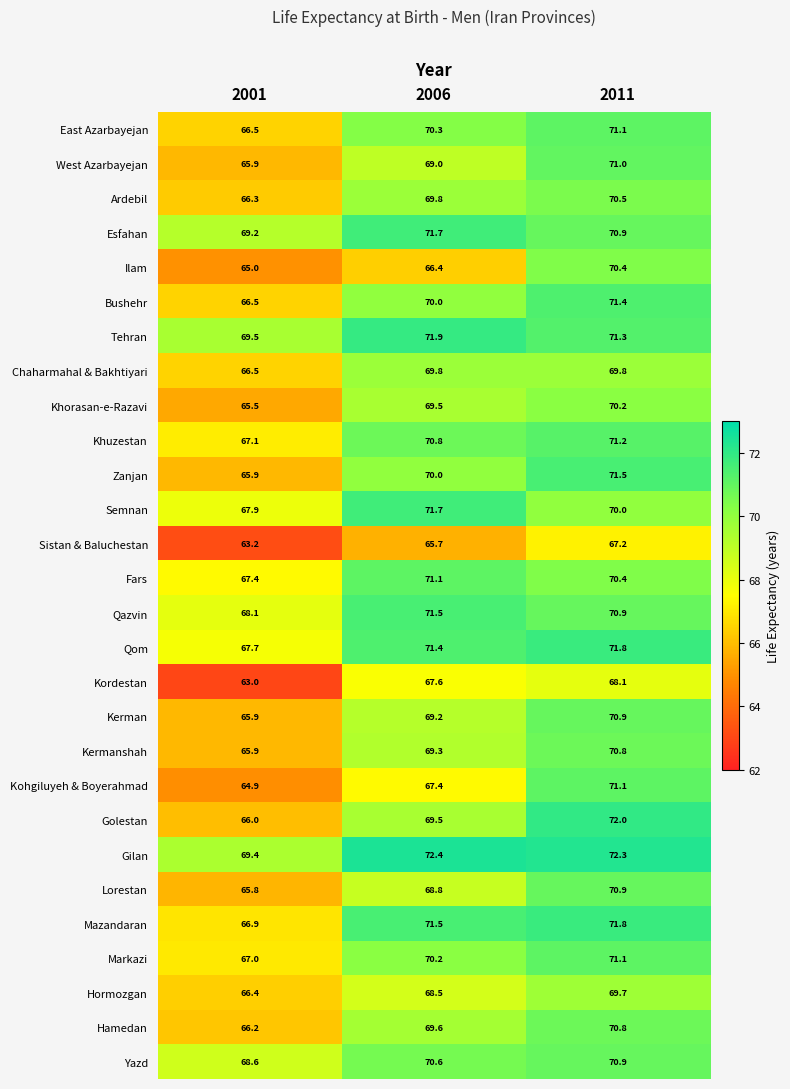

Is it true that Kohgiluyeh & Boyerahmad equals 67.4 at 2006?

True